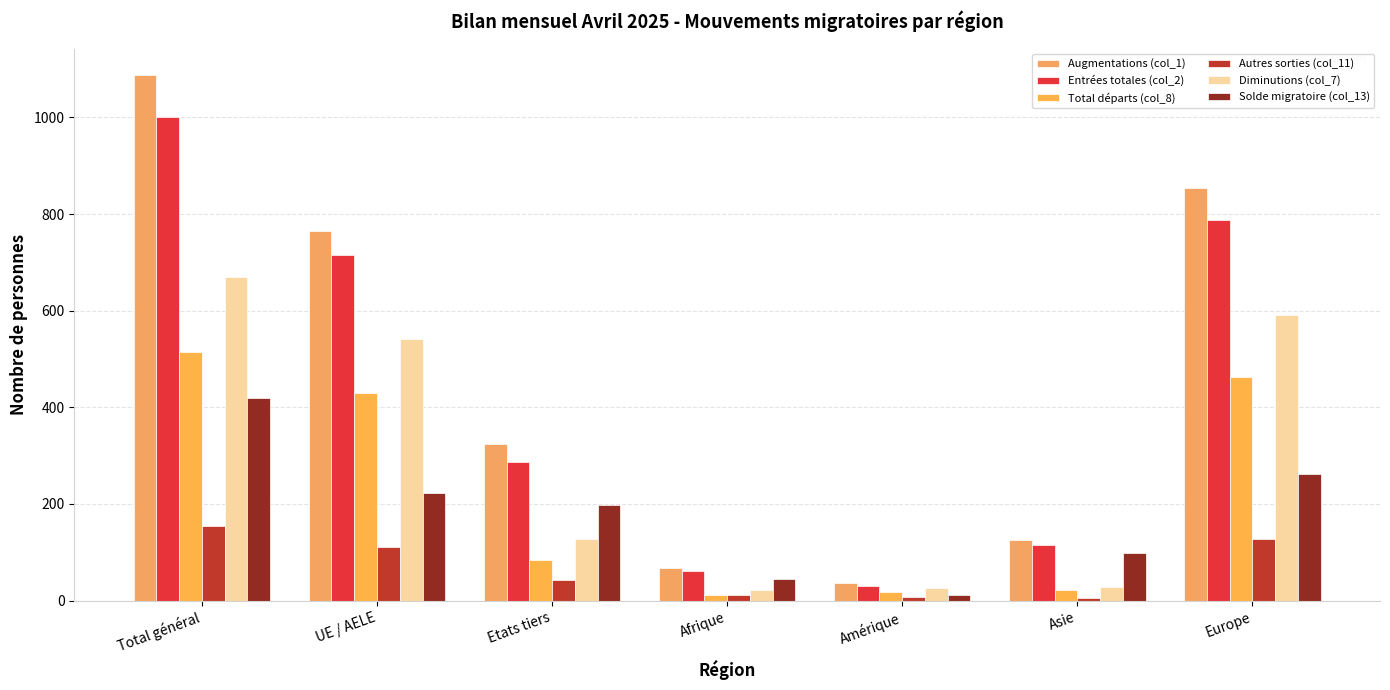

Rank the series by their maximum value, from highest to lowest.

Augmentations (col_1), Entrées totales (col_2), Diminutions (col_7), Total départs (col_8), Solde migratoire (col_13), Autres sorties (col_11)